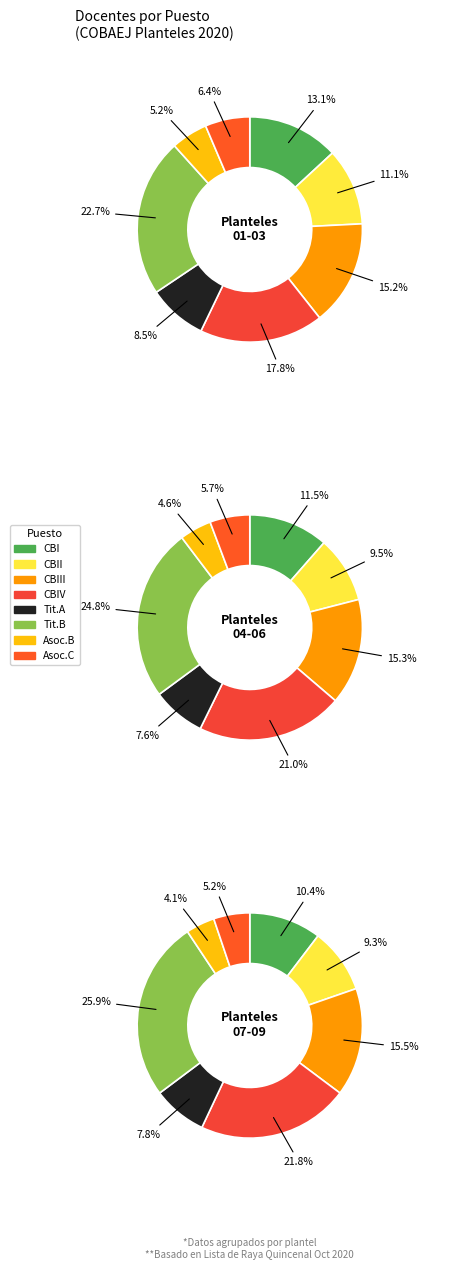

Is PROFESOR CBIII the majority of the pie?

No